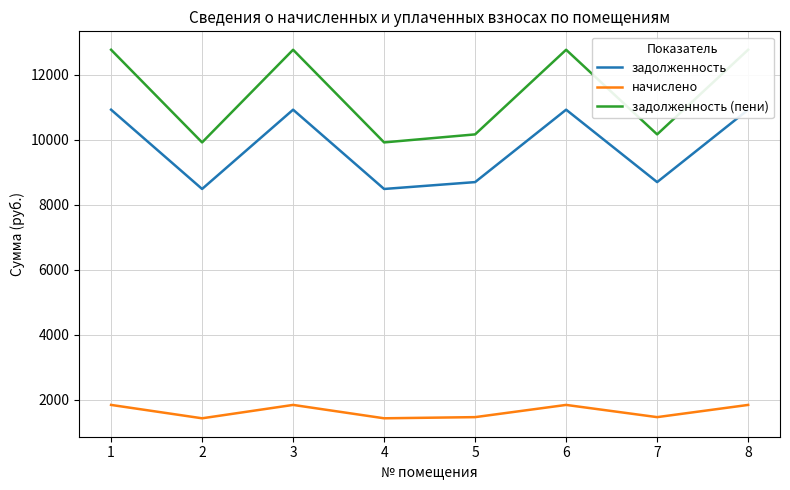

What is the value of the задолженность point at the 7th from the left?

8697.6